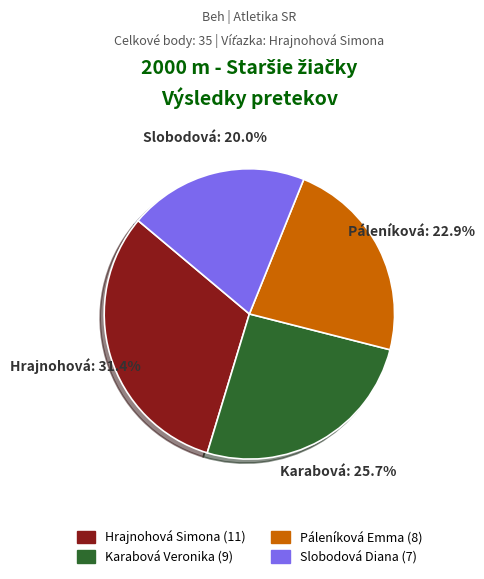

What portion of the pie excludes Hrajnohová Simona?

68.6%